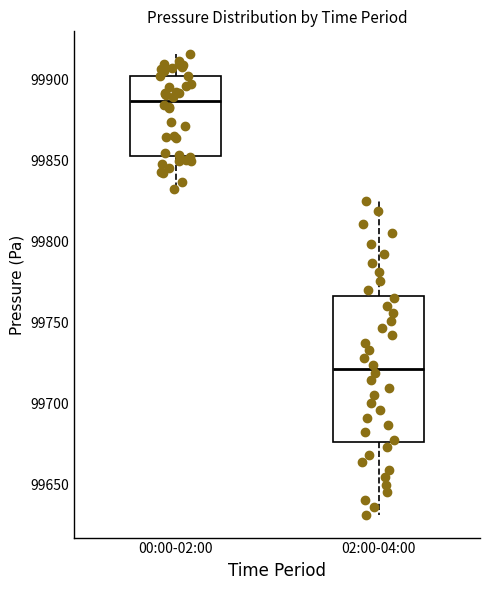

Which box has the lowest median line?

02:00-04:00